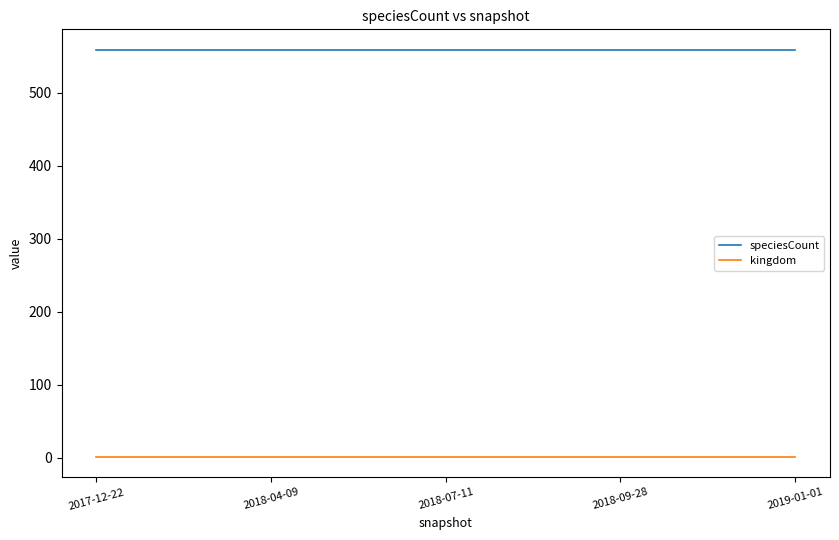

Is the value of speciesCount at 2018-09-28 greater than the value of kingdom at 2018-07-11?

Yes